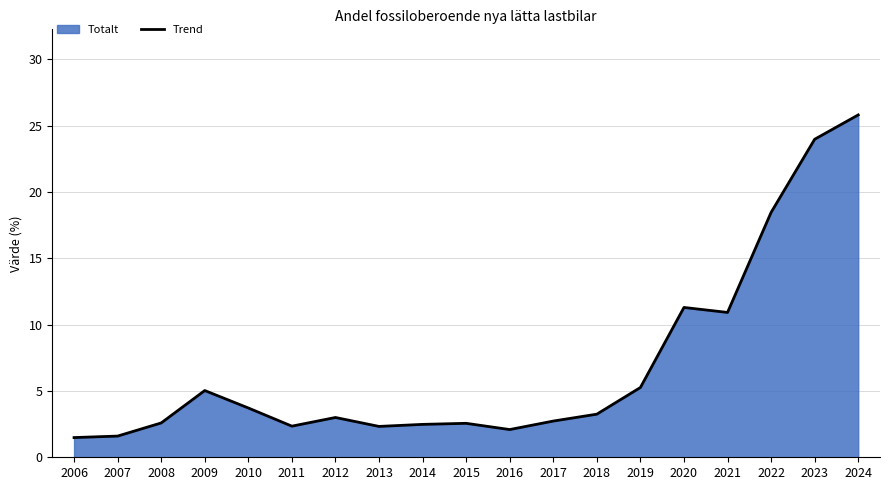

List the labels in order of value, largest first.

2024, 2023, 2022, 2020, 2021, 2019, 2009, 2010, 2018, 2012, 2017, 2008, 2015, 2014, 2011, 2013, 2016, 2007, 2006